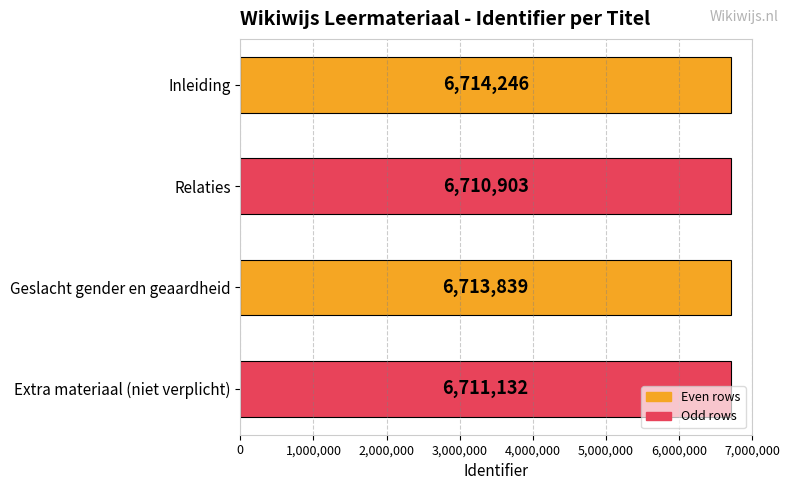

Which label corresponds to the smallest value in the chart?

Relaties